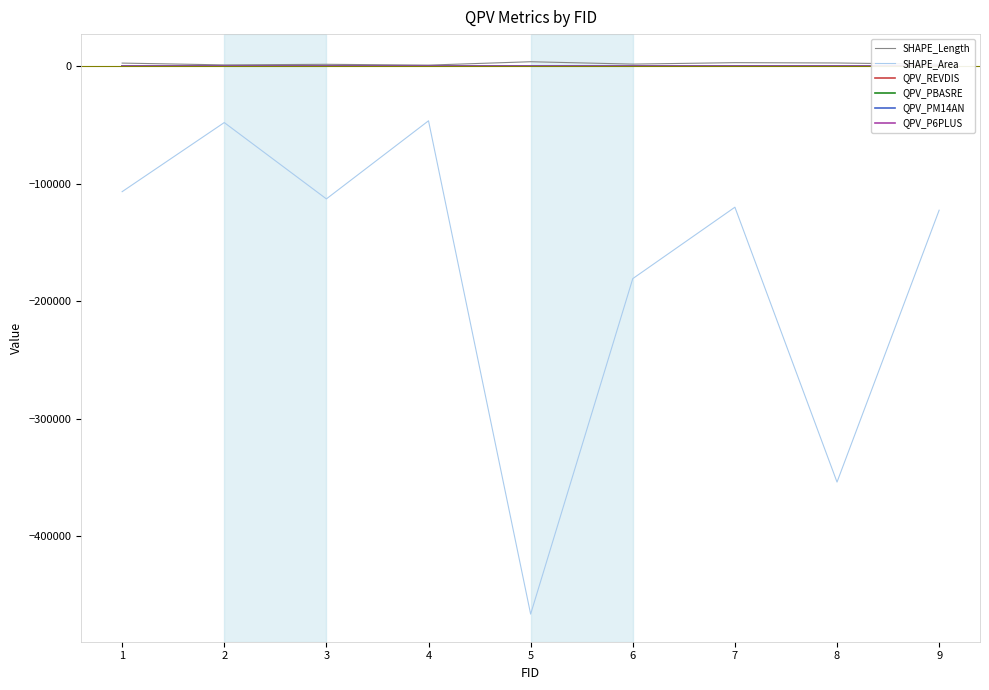

How many lines are shown in the chart?

6